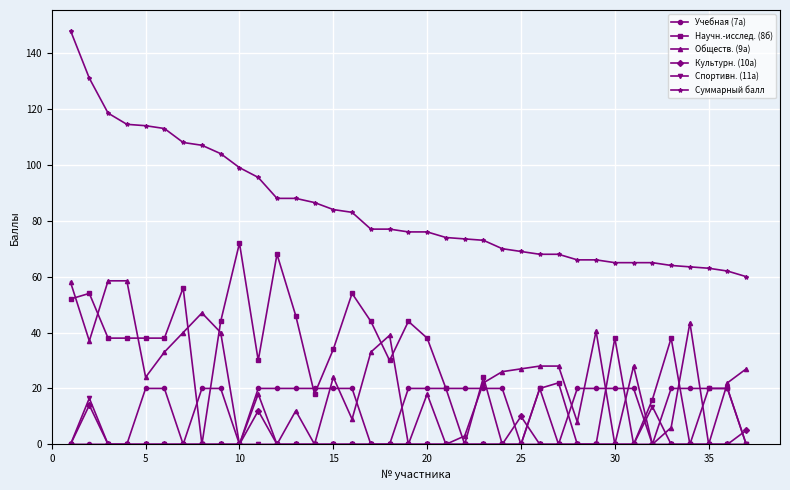

Which series has the largest total across all categories?

Суммарный балл